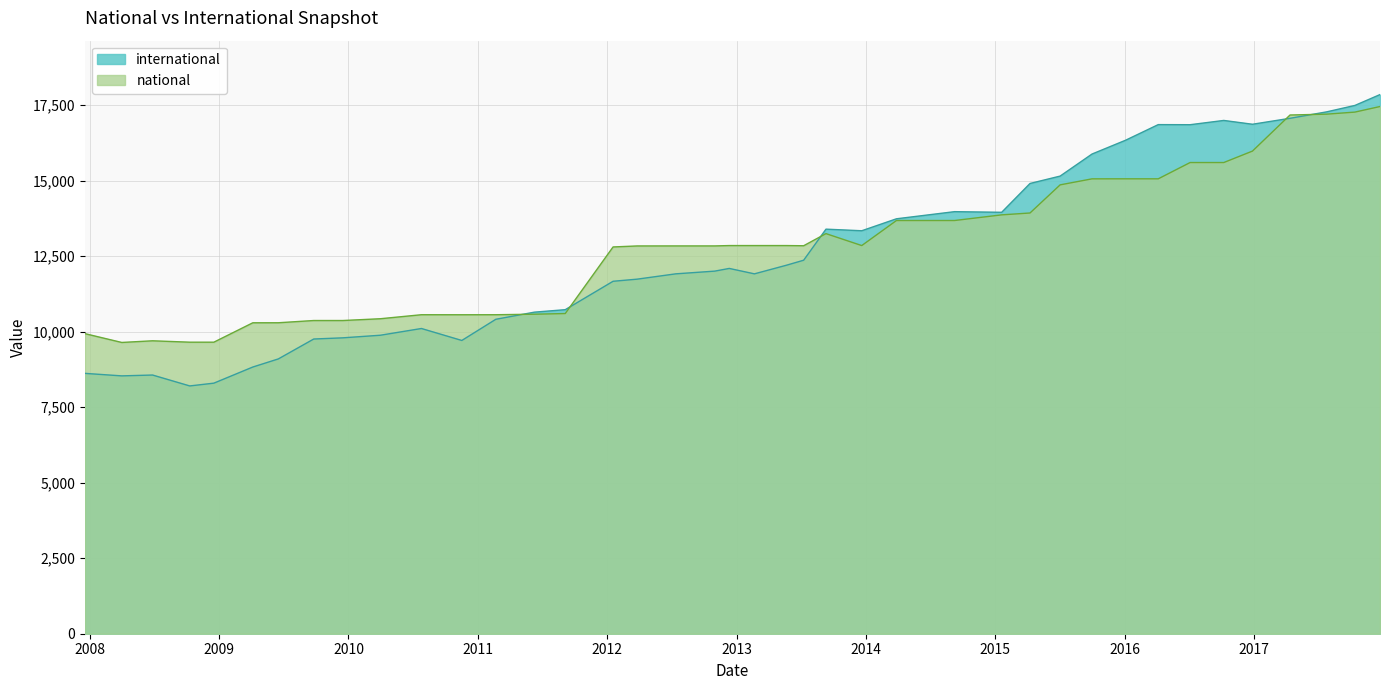

What is the sum of all national values?

513330